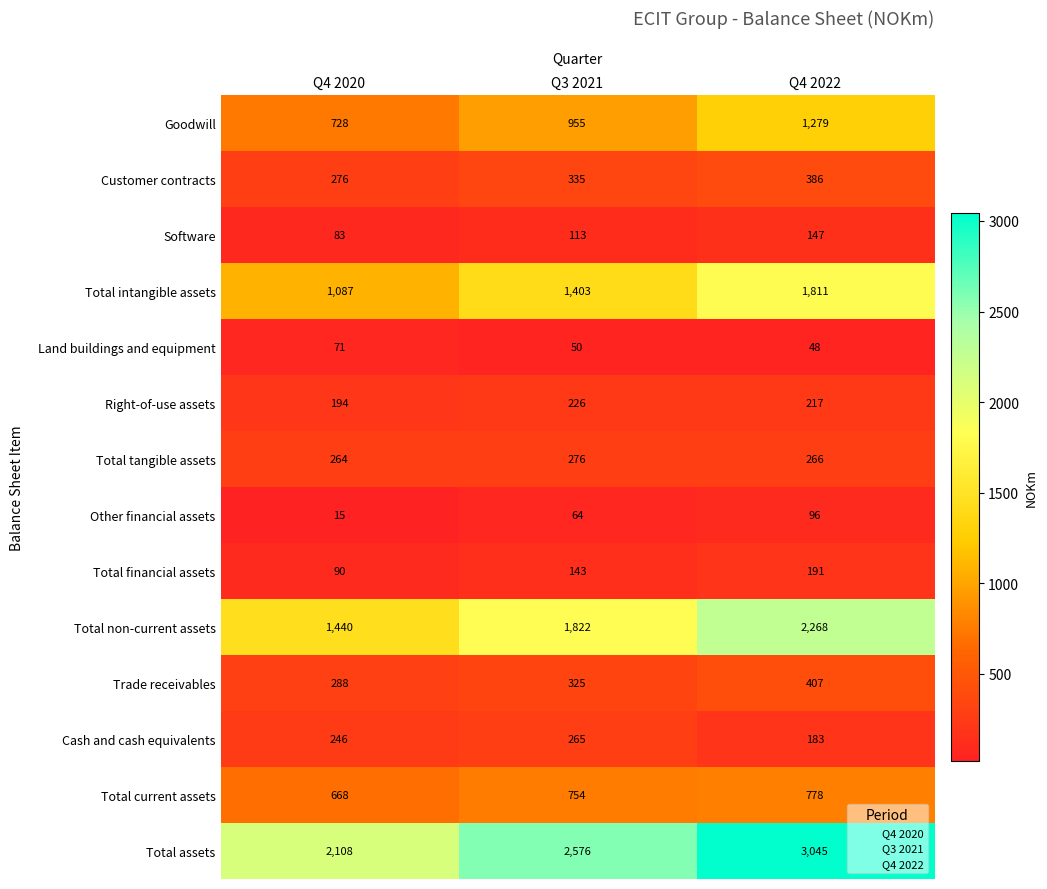

Which series has the largest range (max minus min)?

Total assets